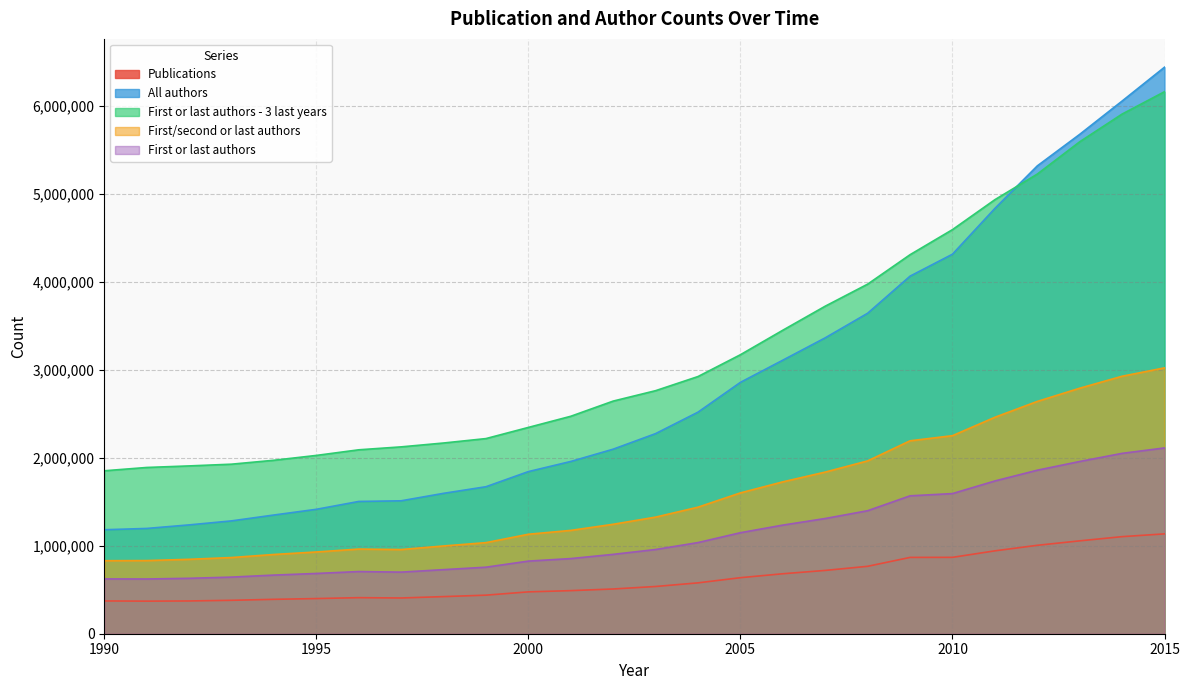

Between 2014 and 1997, which is larger?

2014